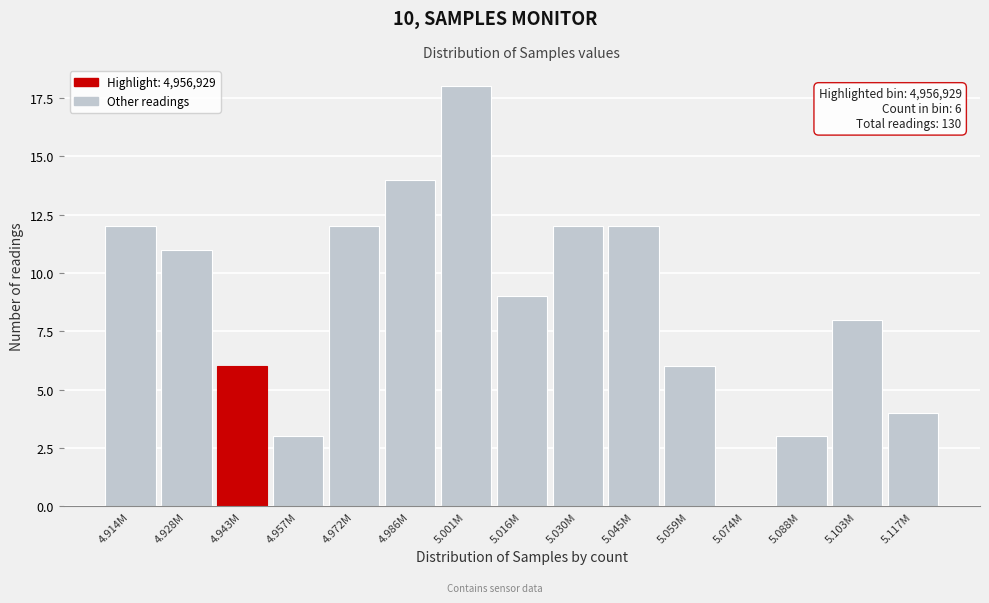

Reading right to left, list all the values displayed in this chart.

5.117M=4	5.103M=8	5.088M=3	5.074M=0	5.059M=6	5.045M=12	5.030M=12	5.016M=9	5.001M=18	4.986M=14	4.972M=12	4.957M=3	4.943M=6	4.928M=11	4.914M=12